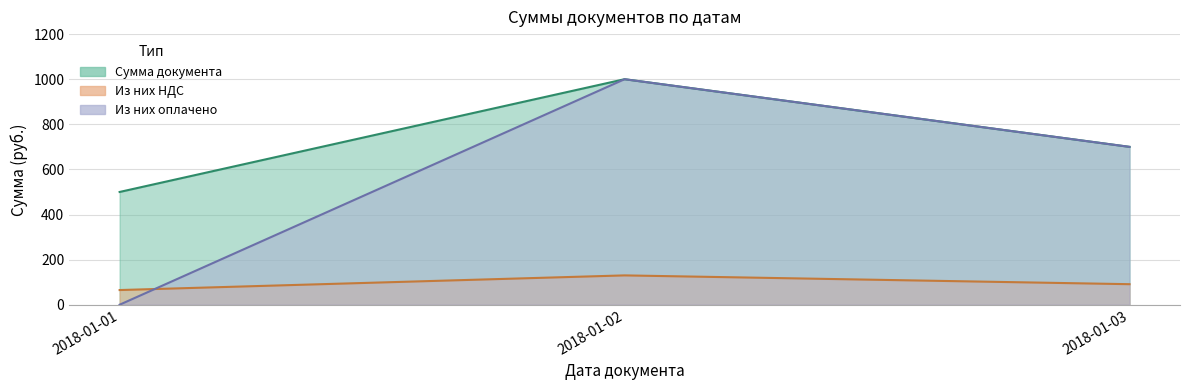

What are all the series names shown in the legend?

Сумма документа, Из них НДС, Из них оплачено